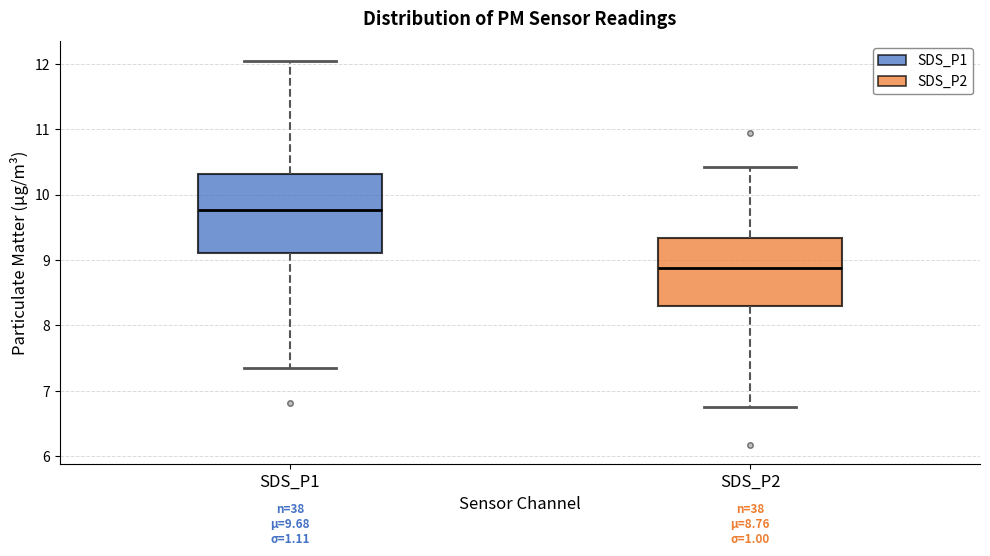

Comparing the boxes themselves (not the whiskers), which one is the tallest?

SDS_P1